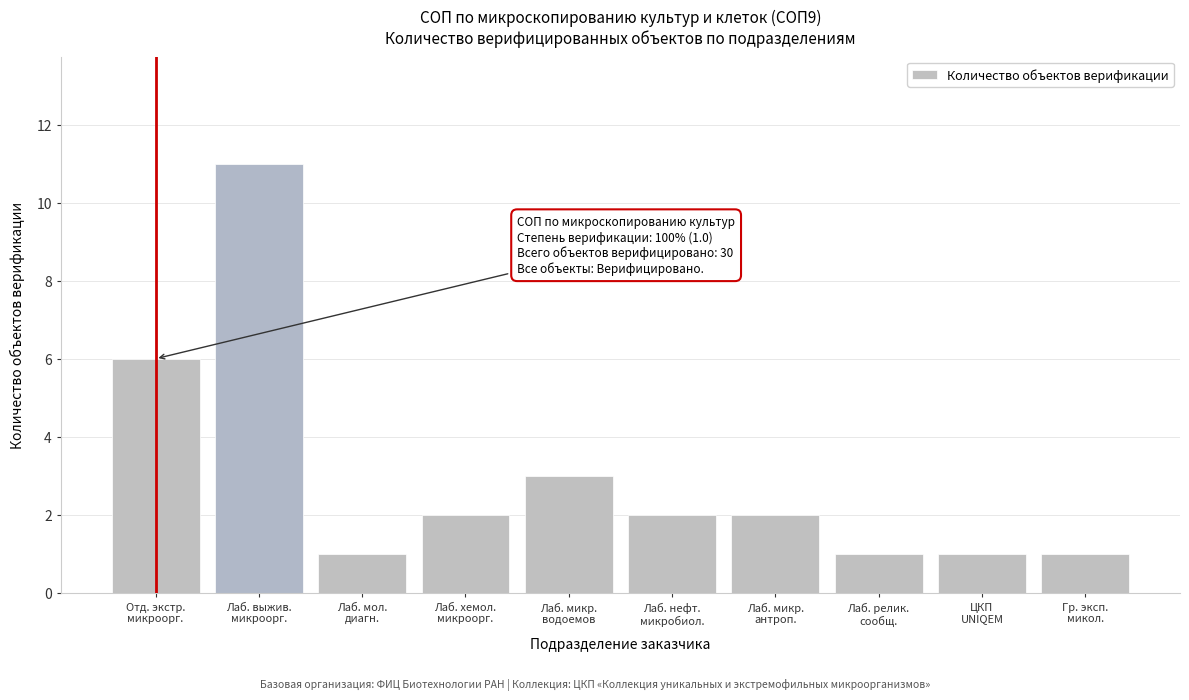

Reading left to right, extract all data points from this chart.

6	11	1	2	3	2	2	1	1	1